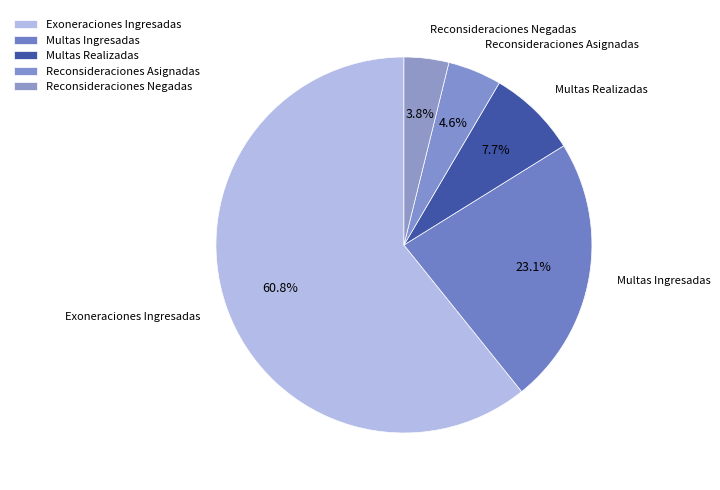

Which category accounts for the majority?

Exoneraciones Ingresadas